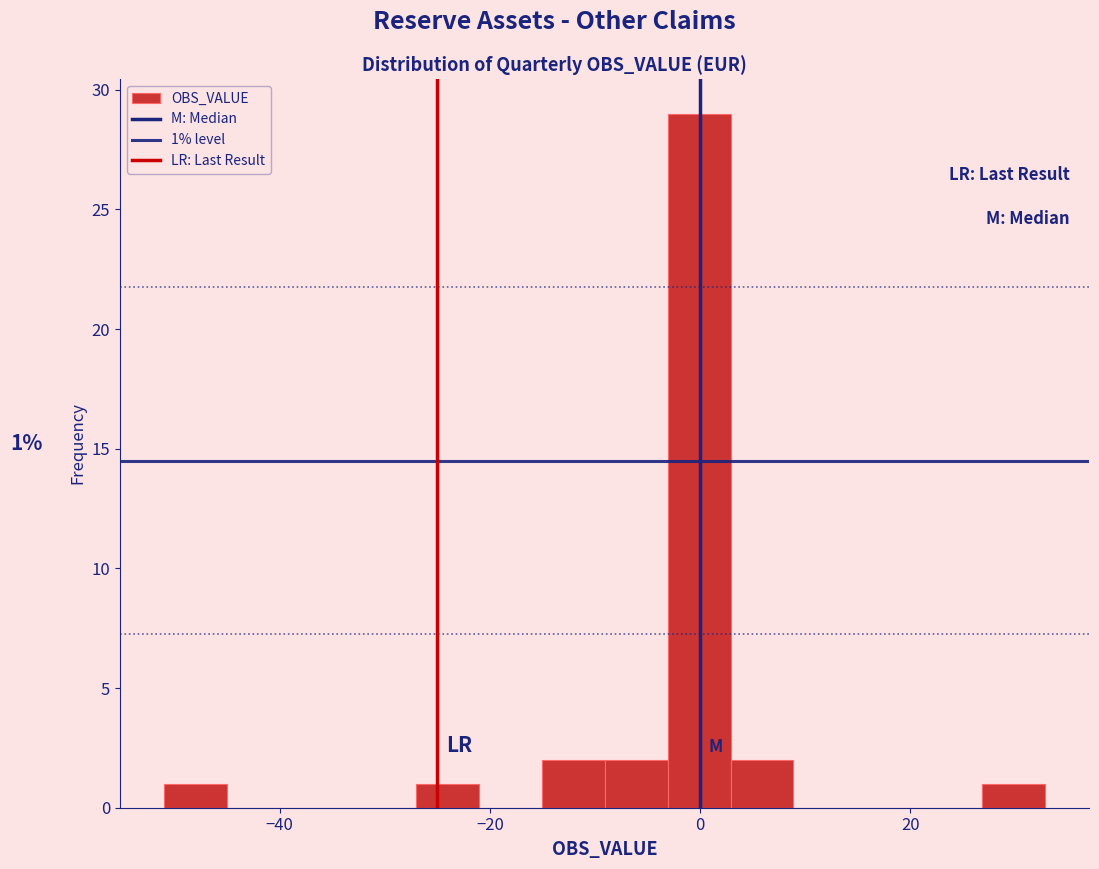

Around what value on the x-axis is the tallest bar? Give the approximate position of its centre, as read against the axis.

0